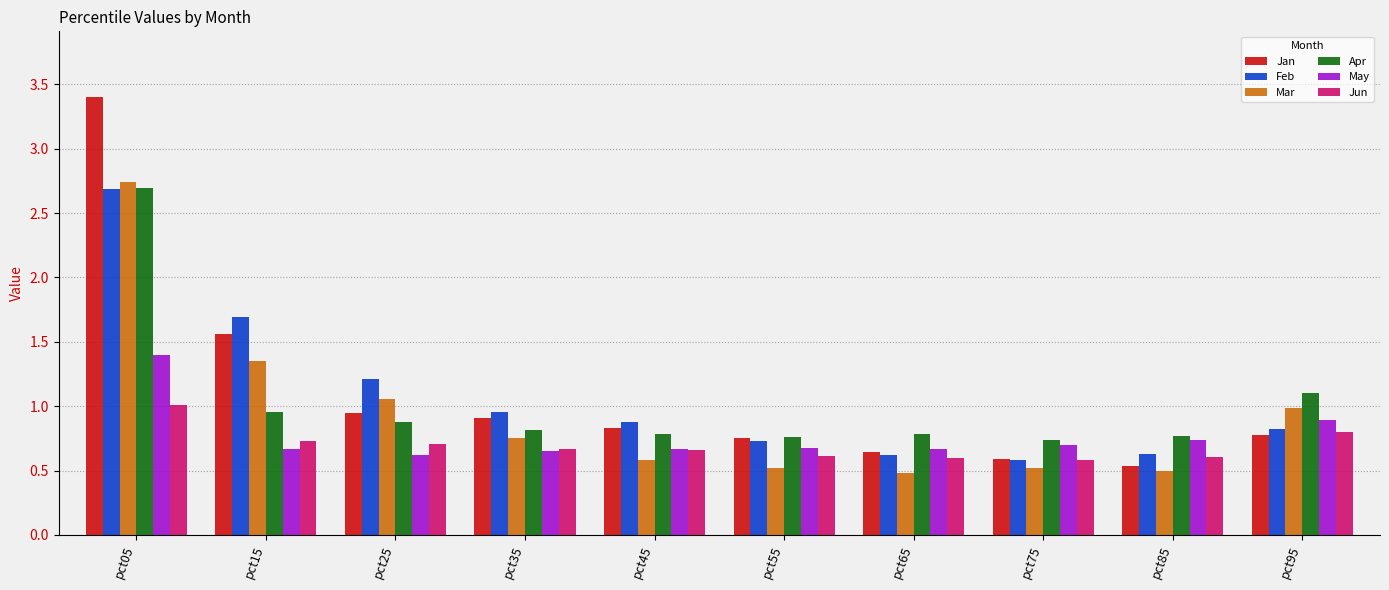

The Jun series shows 0.6 at pct65. True or false?

True